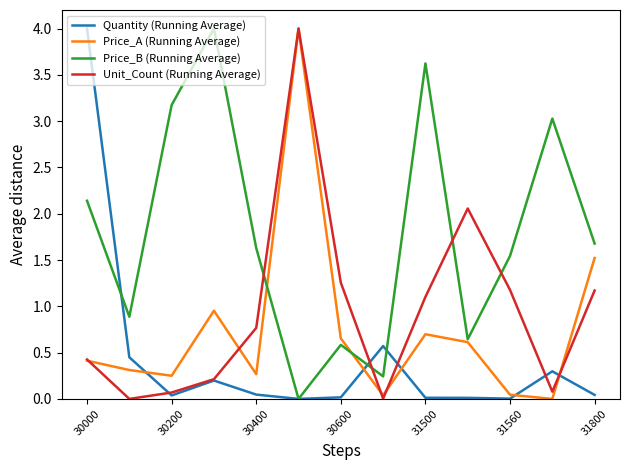

What is the highest value of the Unit_Count (Running Average) series?

4.0